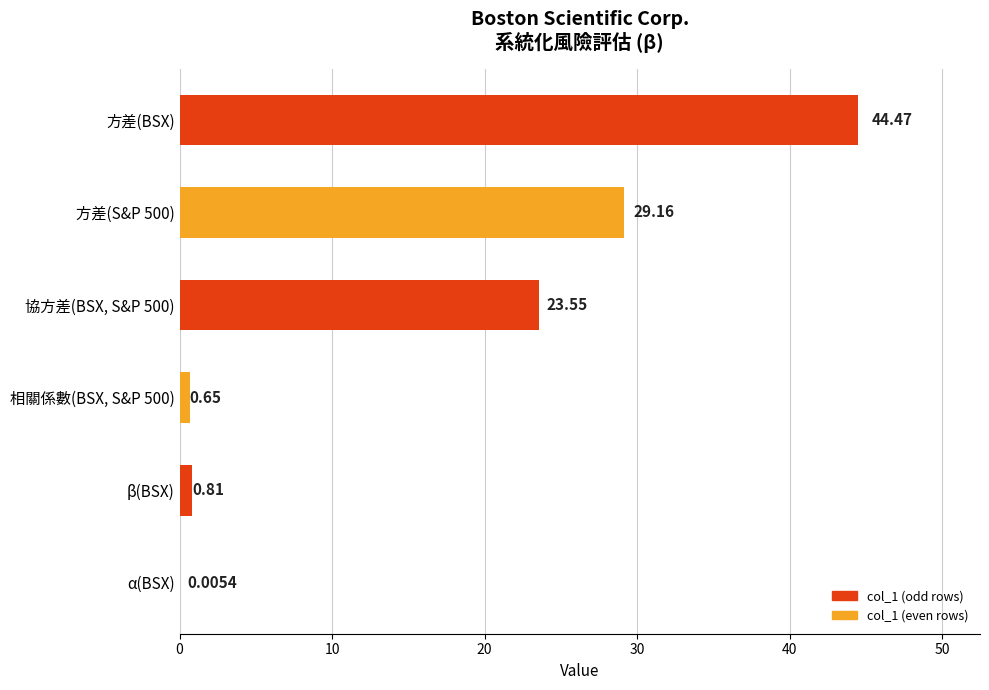

What is the change in value from 方差(BSX) to β(BSX)?

-43.7